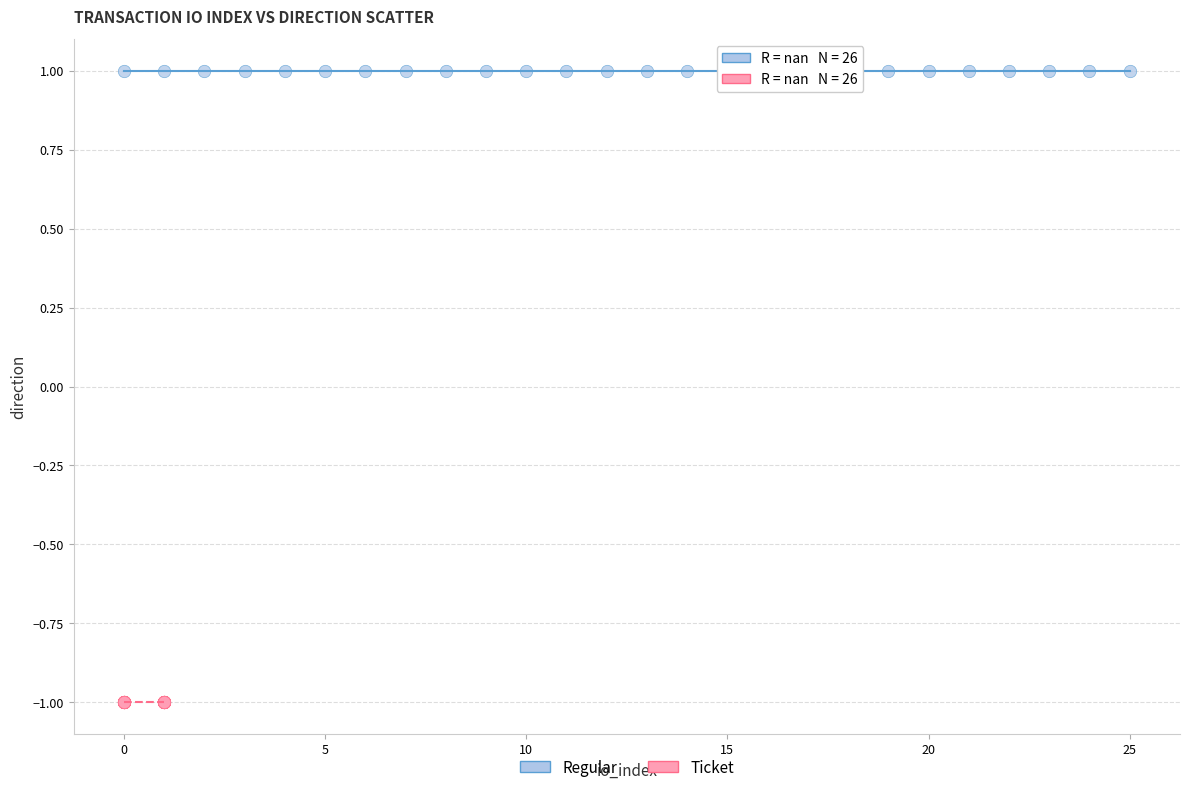

What are all the series names shown in the legend?

Regular, Ticket